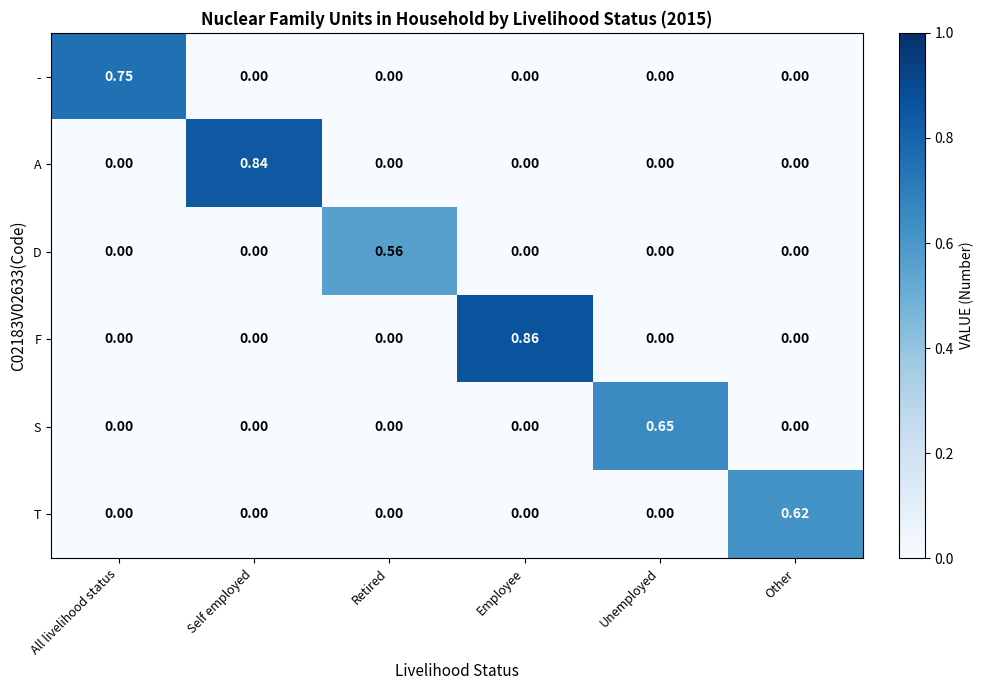

At which category is the sum across all series the highest?

Employee